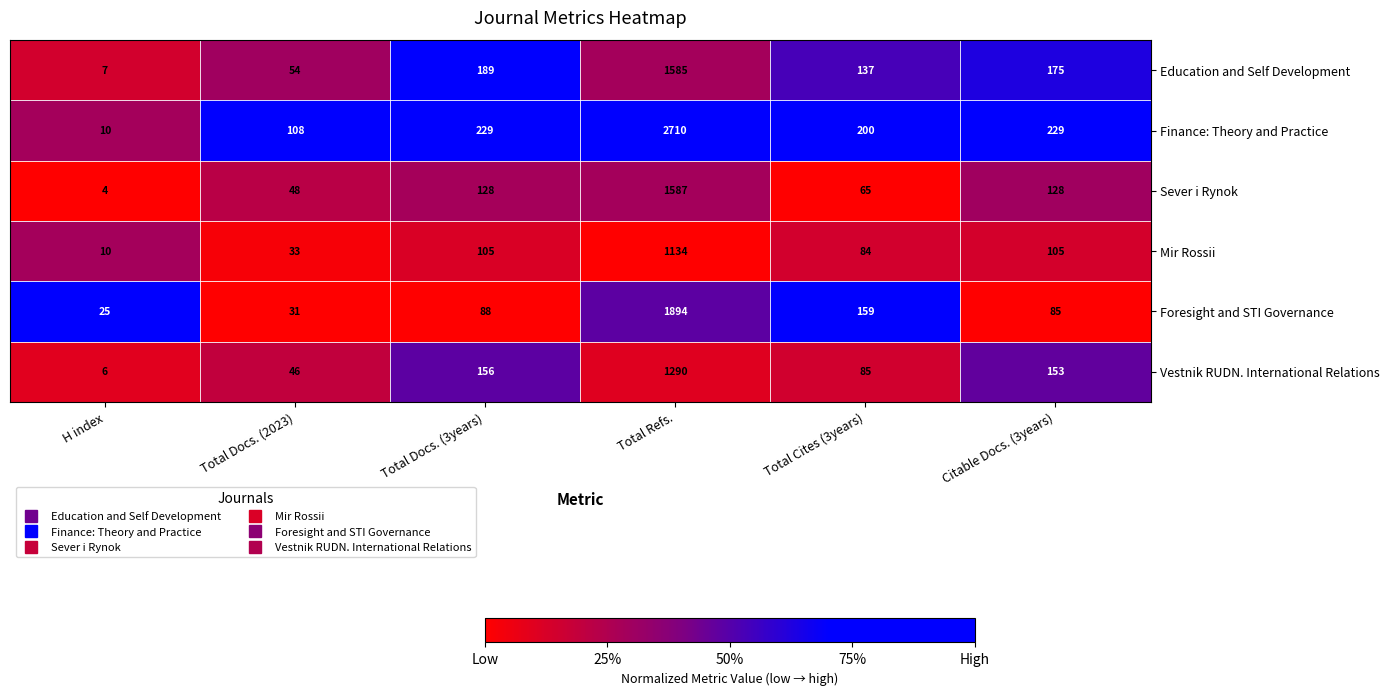

At which category does the chart reach its peak across all series?

Total Refs.